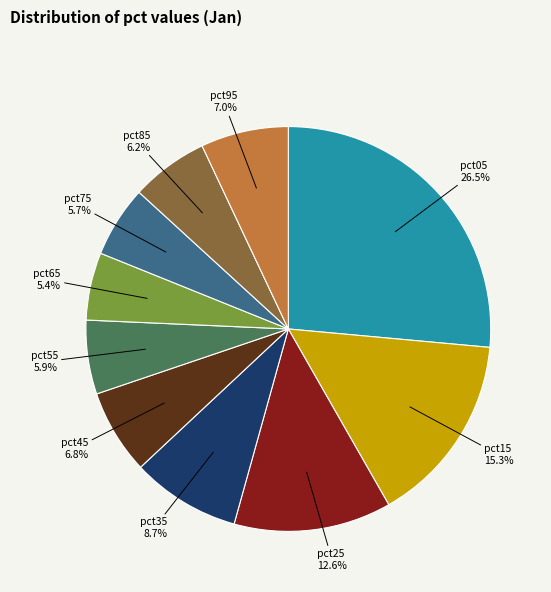

Is there a majority slice in this chart?

No